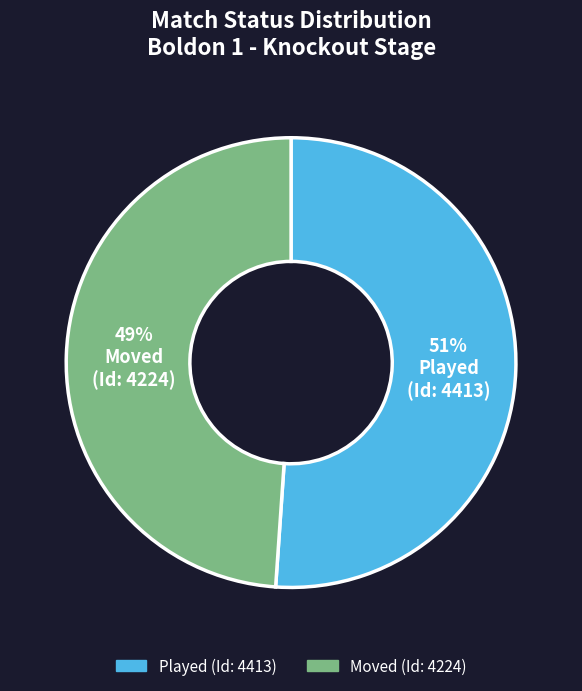

Is the sum of Played and Moved greater than half?

Yes